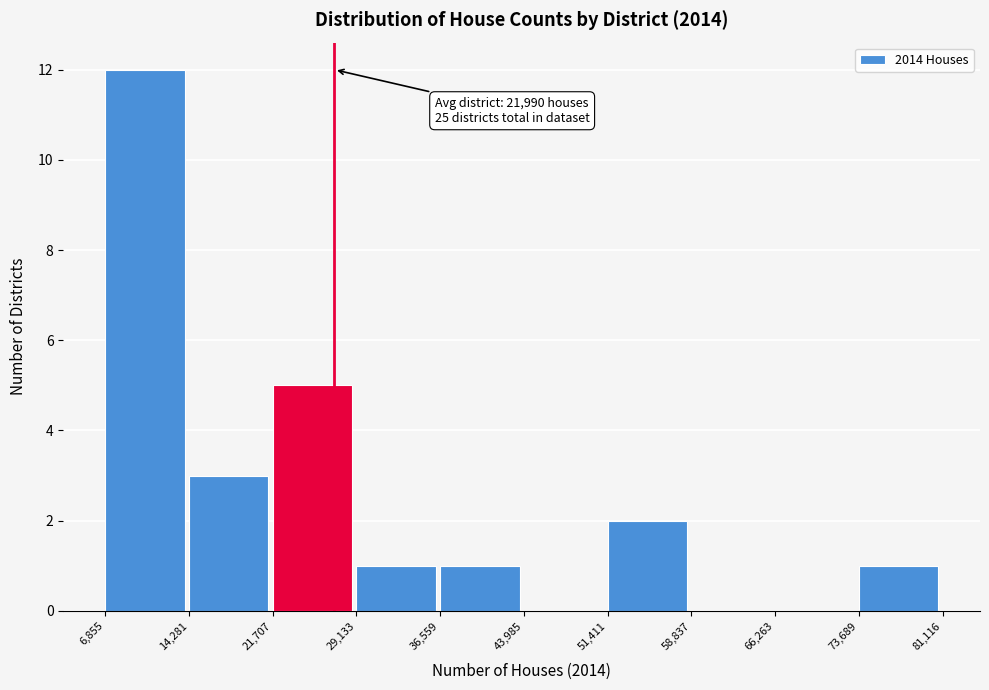

Over which range of the x-axis is the bar tallest?

6,855 to 14,281